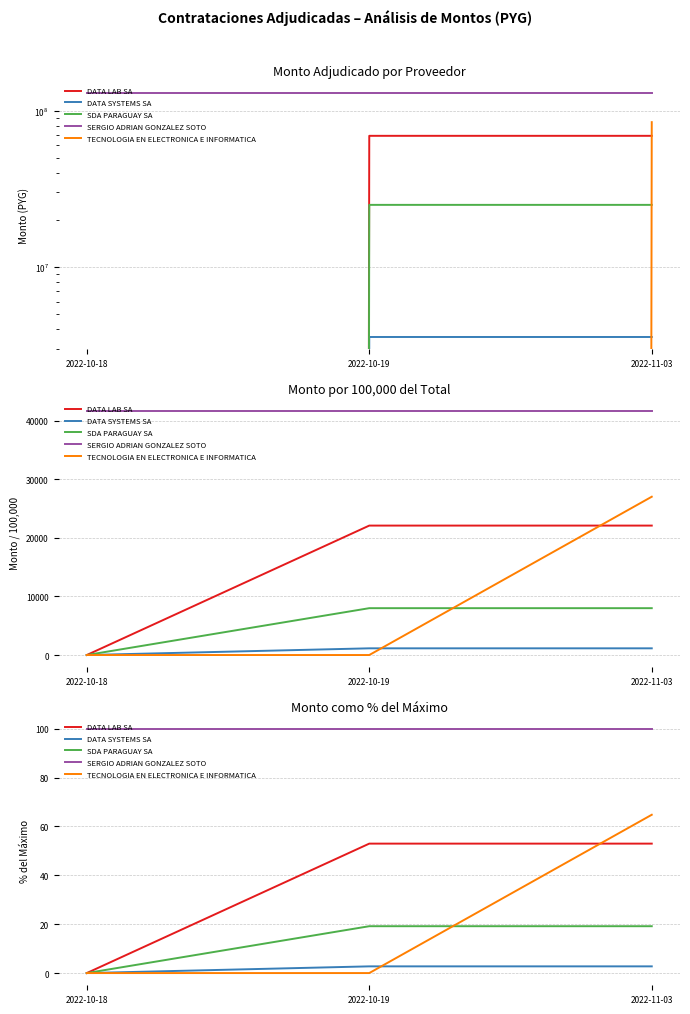

How many data points in TECNOLOGIA EN ELECTRONICA E INFORMATICA are above 0?

1